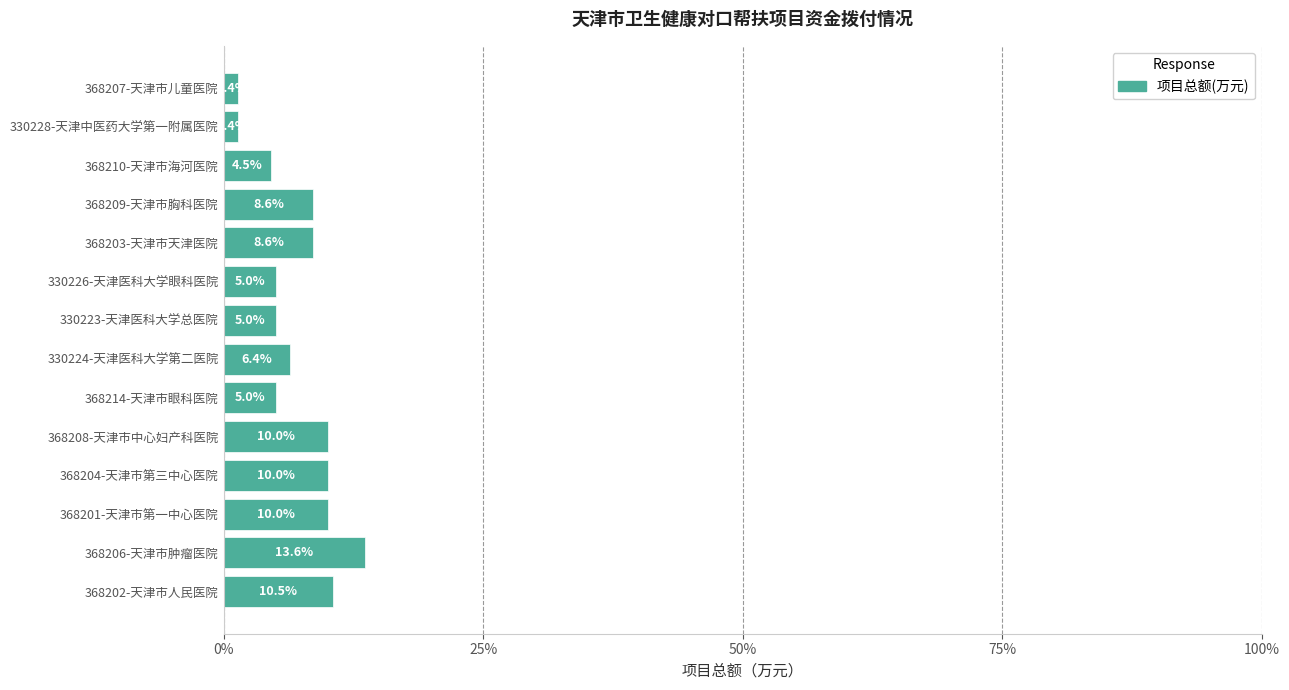

Reading bottom to top, transcribe all the data shown in this chart.

10.5	13.6	10.0	10.0	10.0	5.0	6.4	5.0	5.0	8.6	8.6	4.5	1.4	1.4